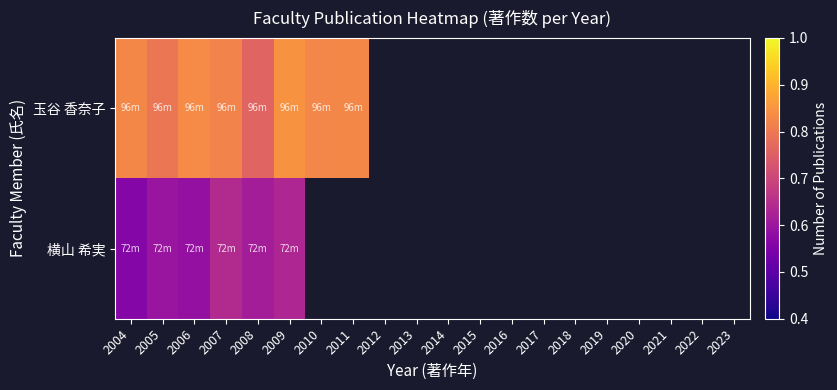

At how many categories does at least one series exceed 0?

8